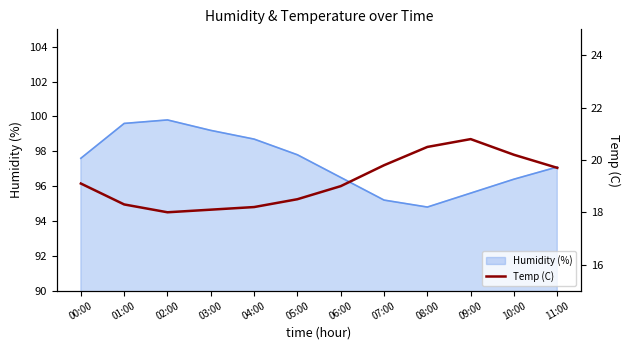

Is it true that Humidity (%) equals 99.2 at 03:00?

True